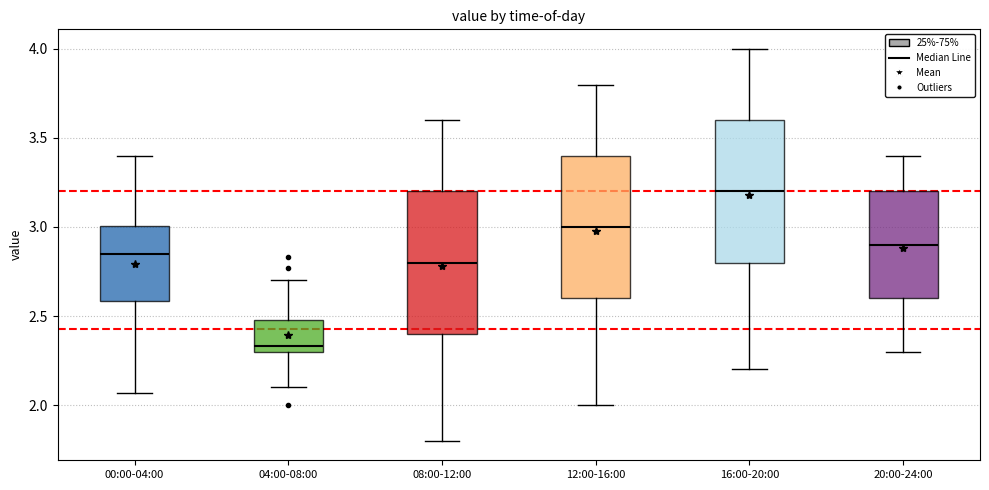

Where does the lower whisker of the box for 04:00-08:00 end on the y-axis? The values are not printed on the chart, so give them approximately, as read against the axis.

2.10